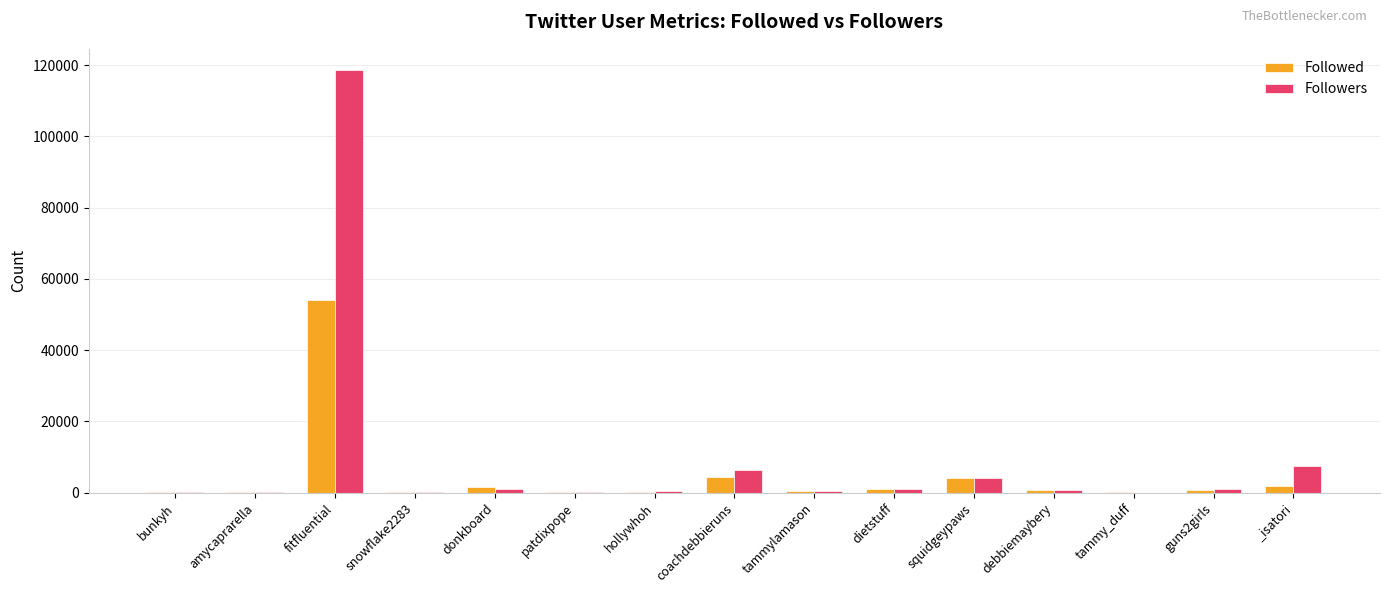

Is the value of Followed at patdixpope greater than the value of Followers at fitfluential?

No